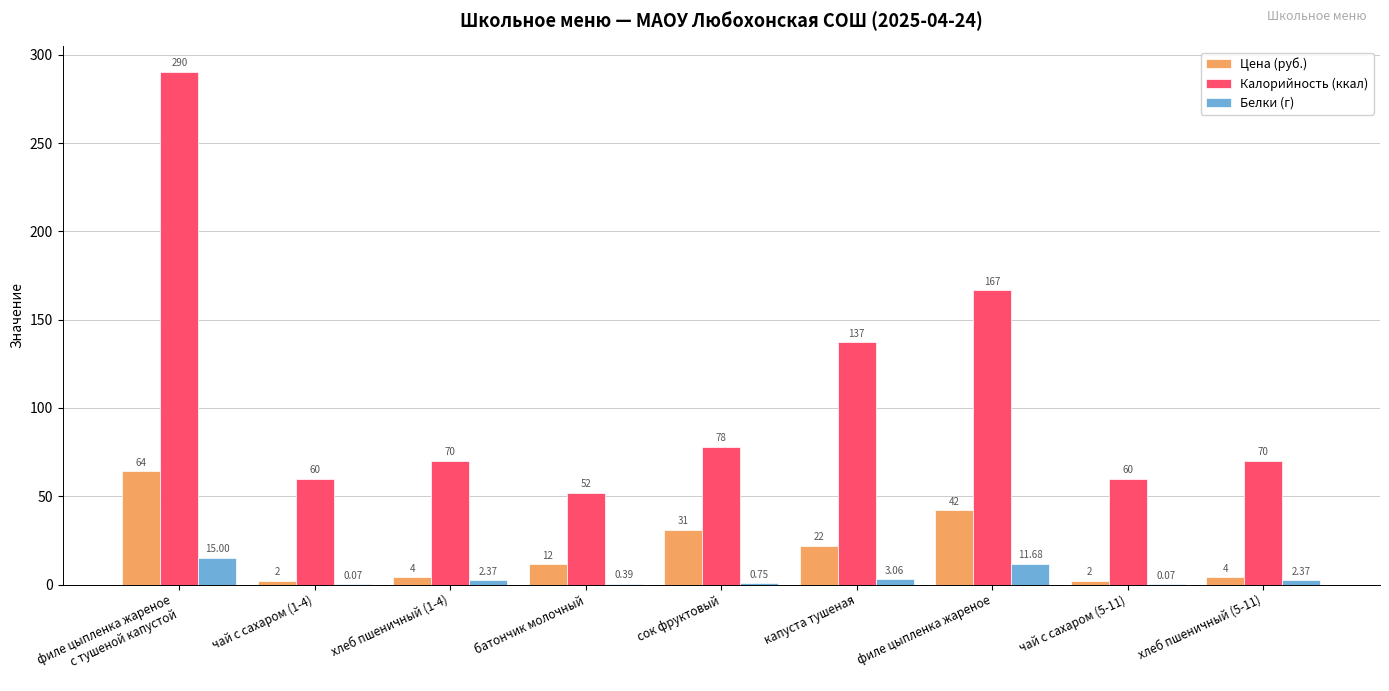

Which series changed the most between сок фруктовый and филе цыпленка жареное?

Калорийность (ккал)